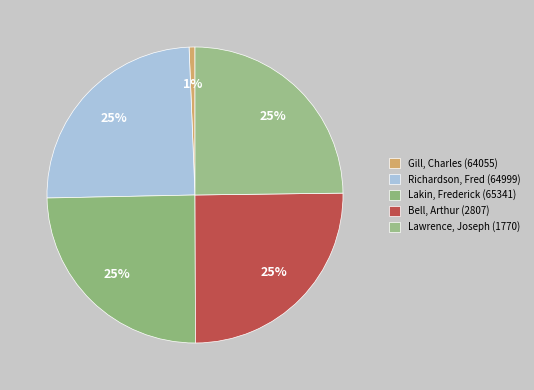

To the nearest percent, what portion does Lakin, Frederick (65341) represent?

25%